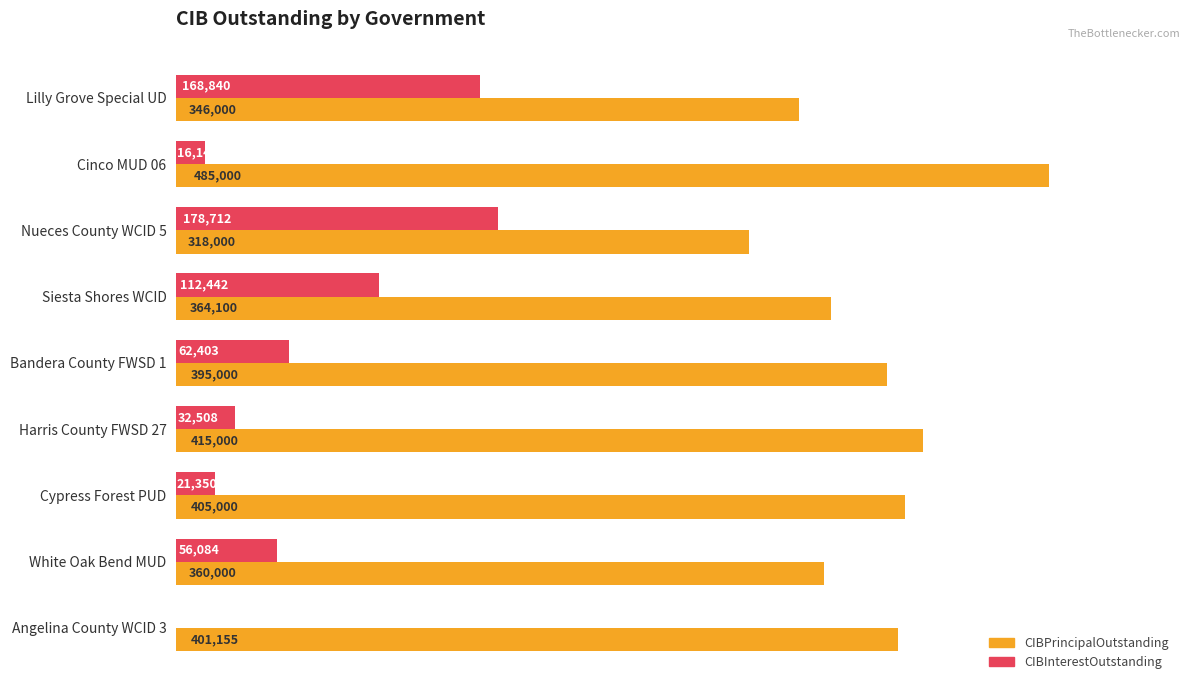

True or false: CIBInterestOutstanding has a value of 32508.0 at Harris County FWSD 27.

True